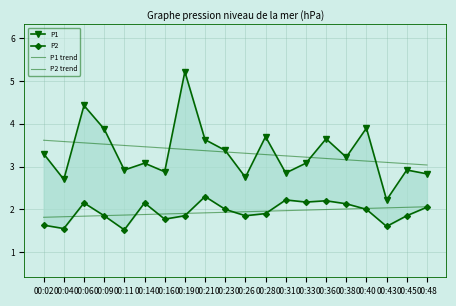

What is the value of the P2 trend point at the 15th from the left?

2.0